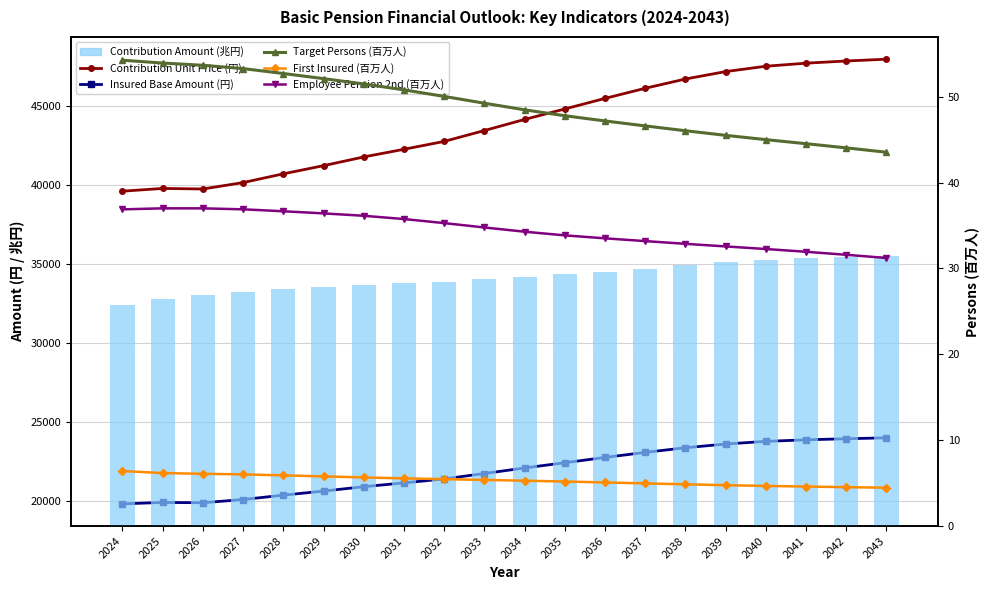

Is it true that First Insured (百万人) equals 8.1 at 2031?

False